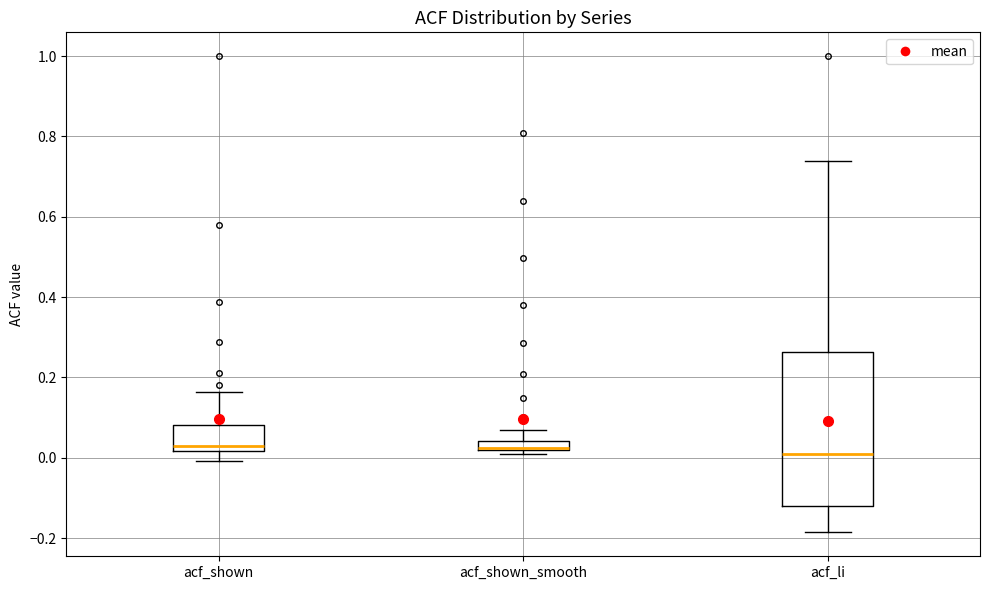

Where is the lower edge of the box for acf_li on the y-axis? The values are not printed on the chart, so give them approximately, as read against the axis.

-0.12